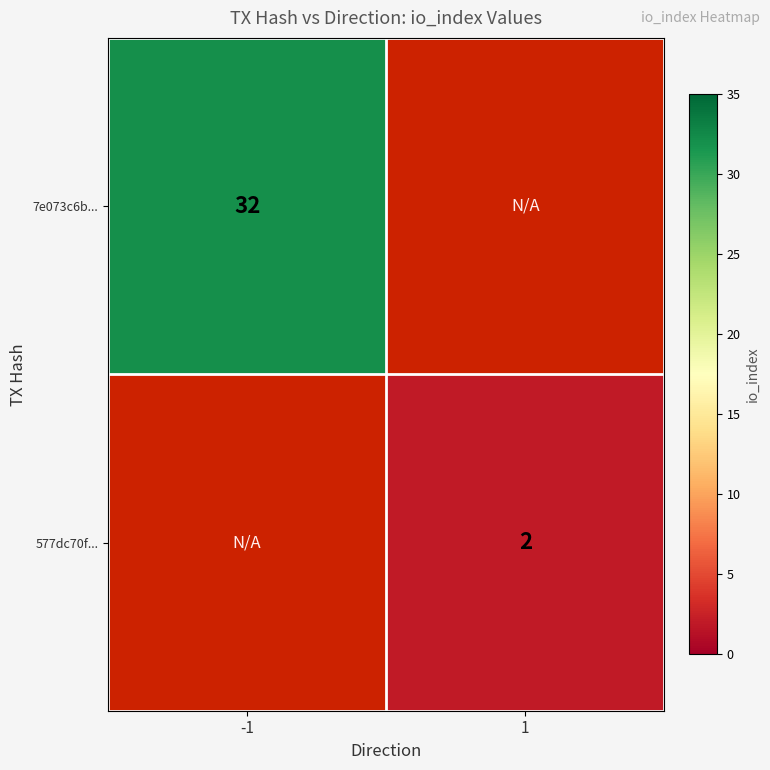

Is it true that 7e073c6b... equals 32 at -1?

True